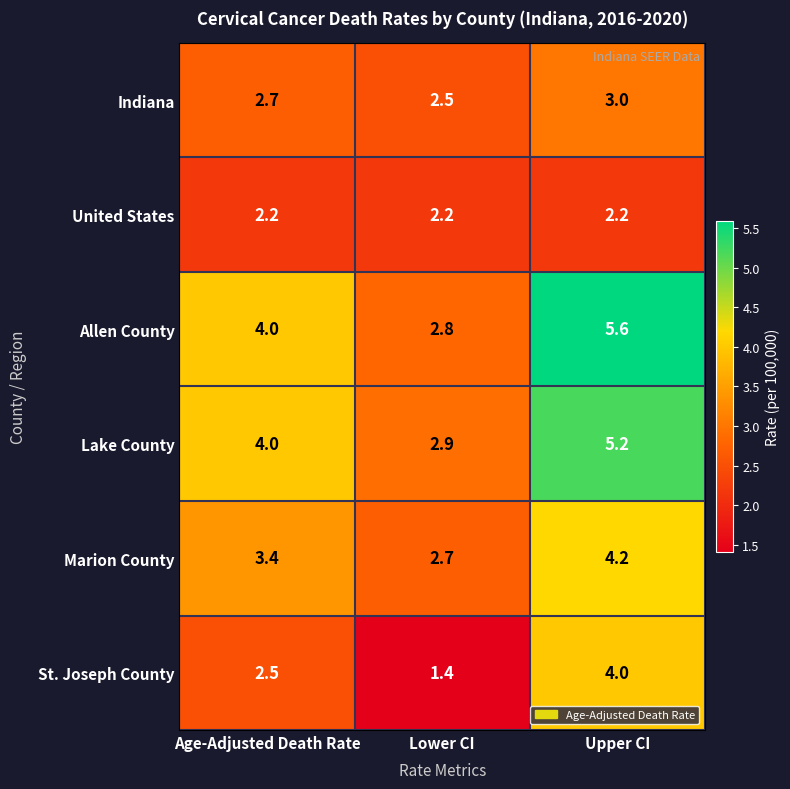

What is the smallest value displayed?

1.4